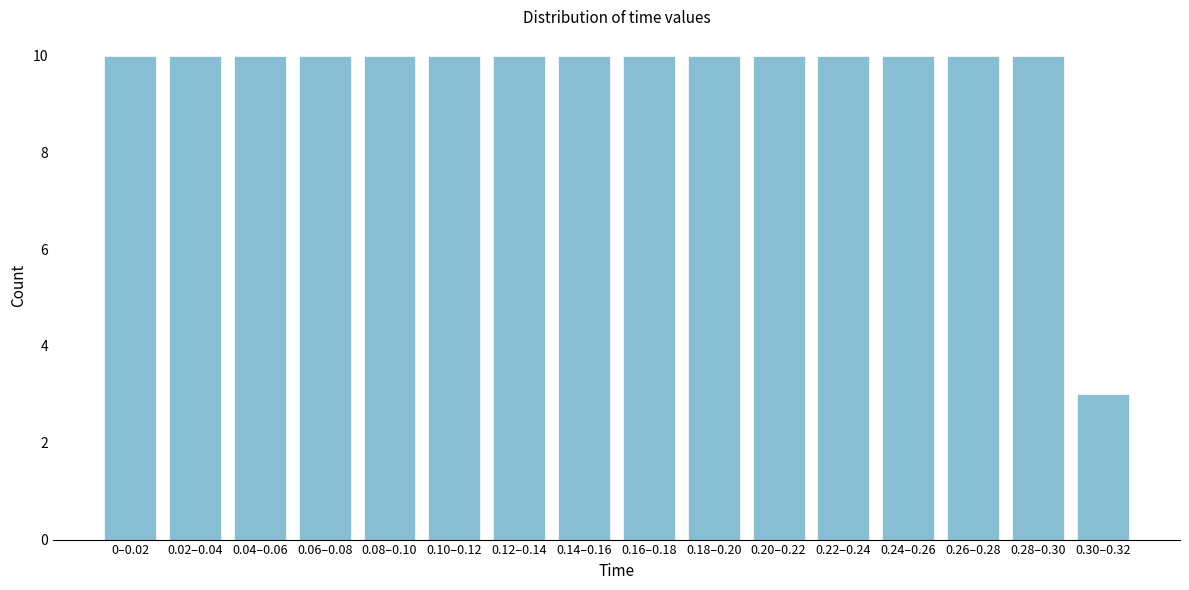

Reading left to right, what are all the values shown in this chart?

10	10	10	10	10	10	10	10	10	10	10	10	10	10	10	3